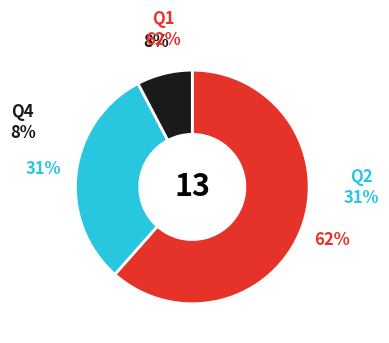

Is there a majority slice in this chart?

Yes